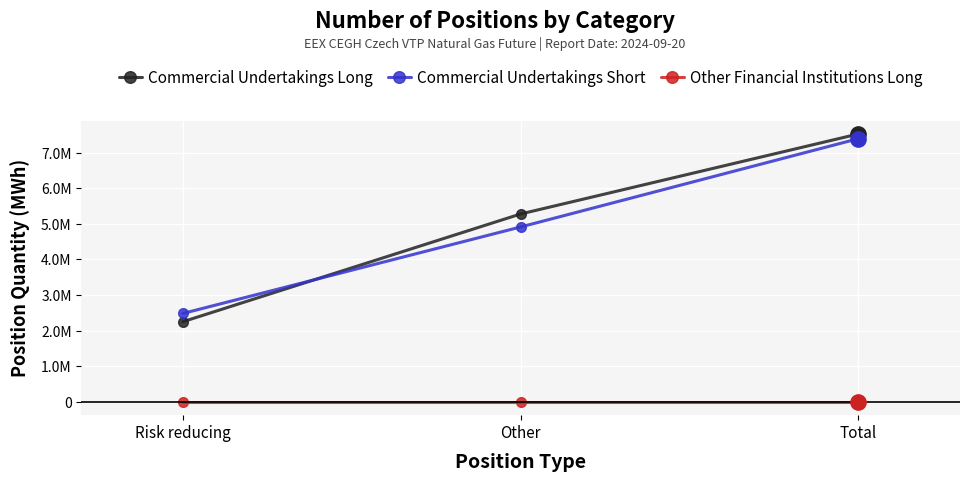

List the labels in order of Other Financial Institutions Long value, smallest first.

Risk reducing, Other, Total